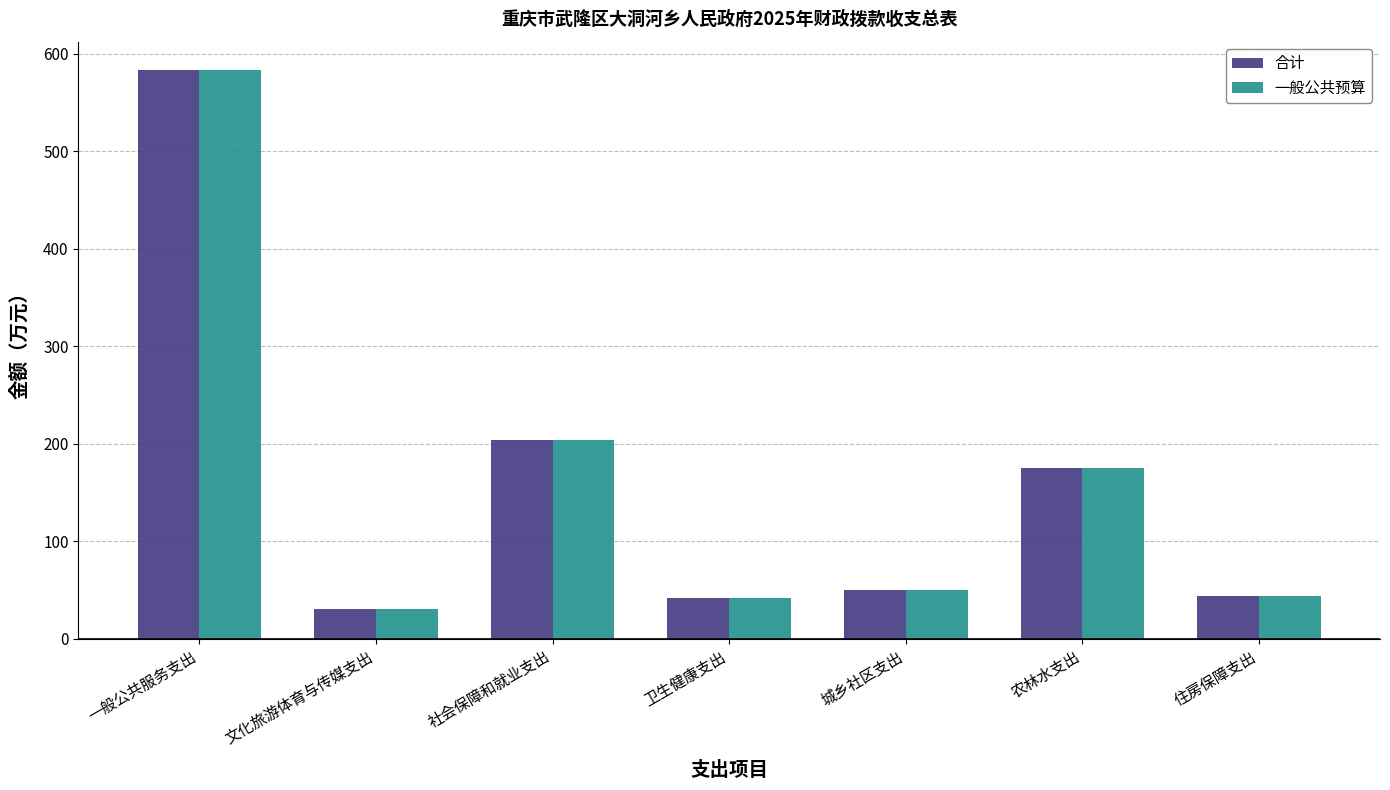

At which category is the sum across all series the highest?

一般公共服务支出